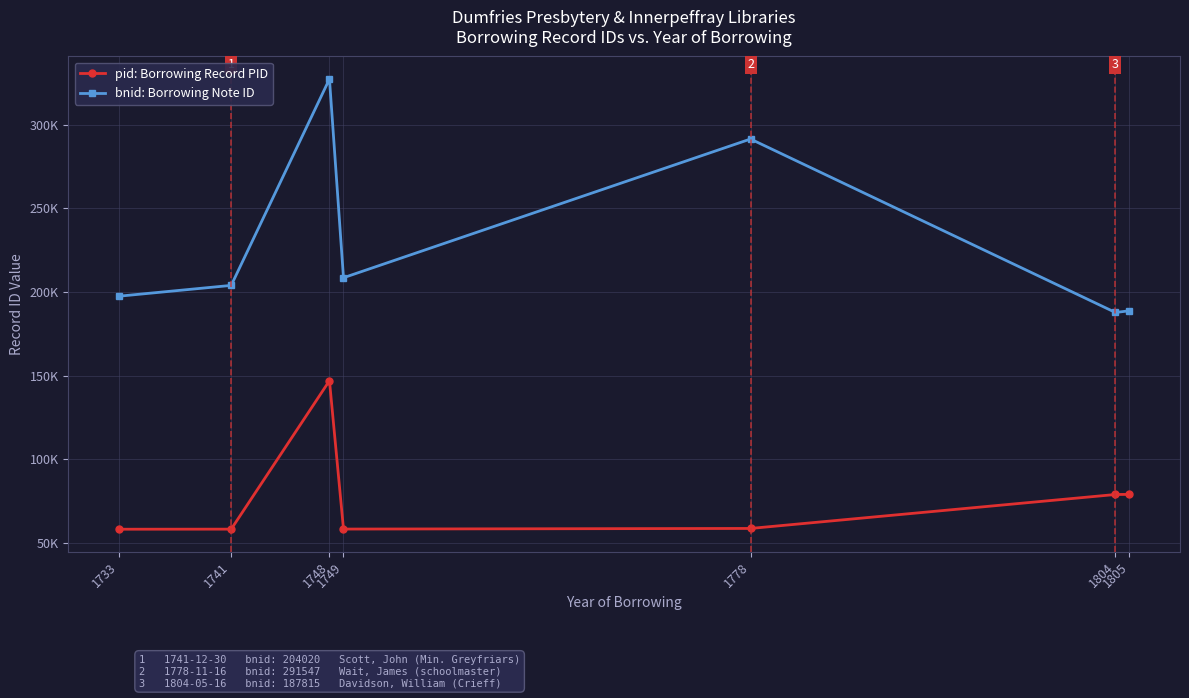

Between 1749 and 1805, which series saw the biggest shift?

pid: Borrowing Record PID